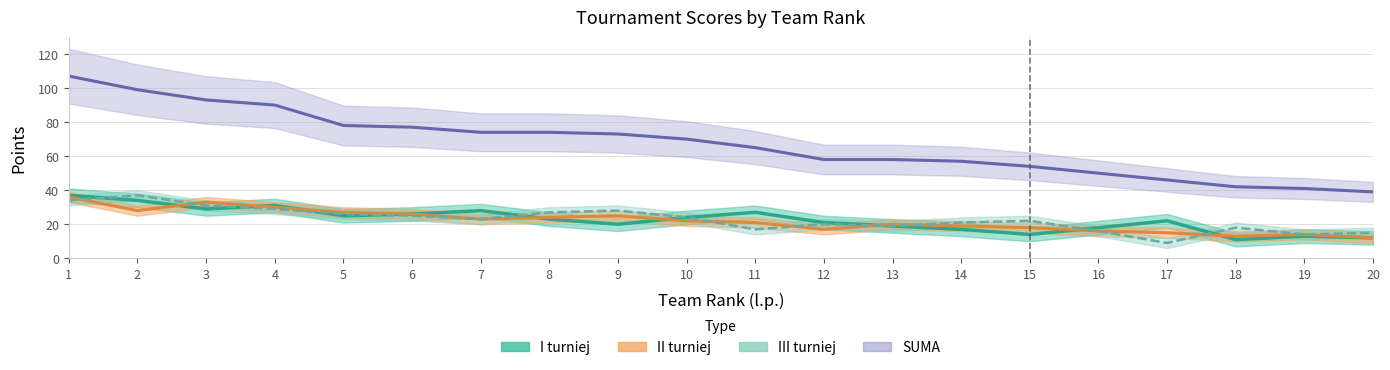

Reading left to right, what are all the values shown in this chart?

I turniej: 1=37	2=34	3=29	4=31	5=25	6=26	7=28	8=23	9=20	10=24	11=27	12=21	13=19	14=17	15=14	16=18	17=22	18=11	19=13	20=12
II turniej: 1=36	2=28	3=33	4=30	5=27	6=26	7=23	8=24	9=25	10=22	11=21	12=17	13=20	14=19	15=18	16=16	17=15	18=13	19=14	20=12
III turniej: 1=34	2=37	3=31	4=29	5=26	6=25	7=23	8=27	9=28	10=24	11=17	12=20	13=19	14=21	15=22	16=16	17=9	18=18	19=14	20=15
SUMA: 1=107	2=99	3=93	4=90	5=78	6=77	7=74	8=74	9=73	10=70	11=65	12=58	13=58	14=57	15=54	16=50	17=46	18=42	19=41	20=39